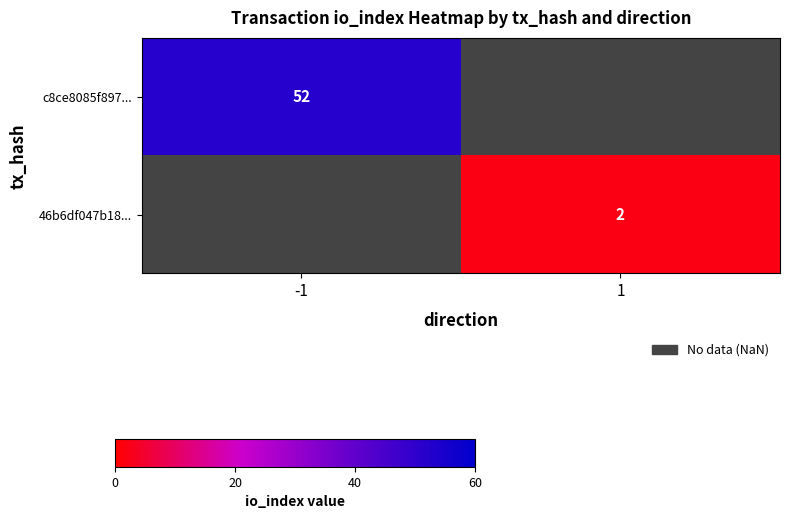

True or false: 46b6df047b18... has a value of 2 at 1.

True